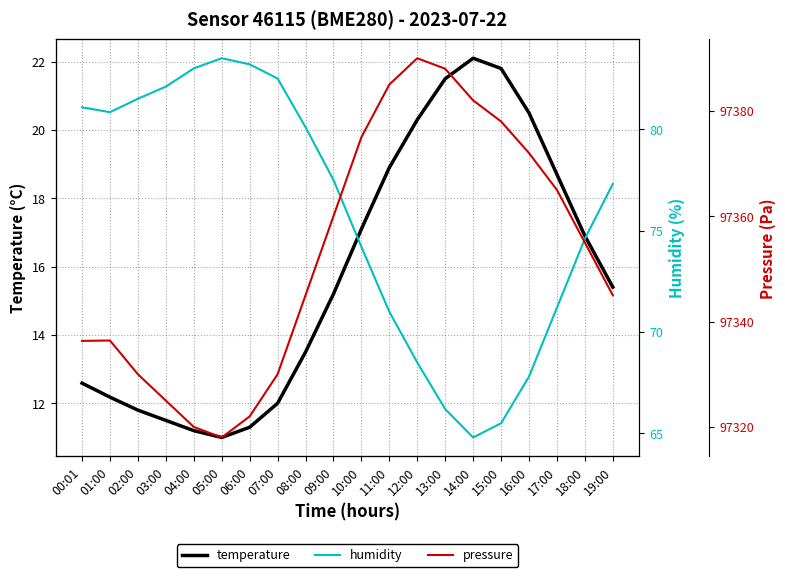

True or false: temperature and pressure cross at least once.

False